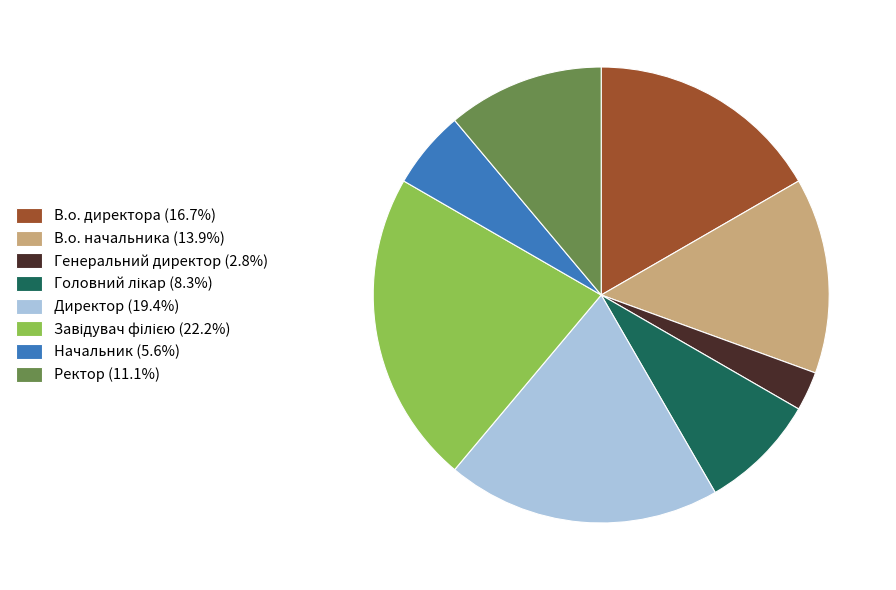

Does В.о. директора (16.7%) represent more than half of the total?

No